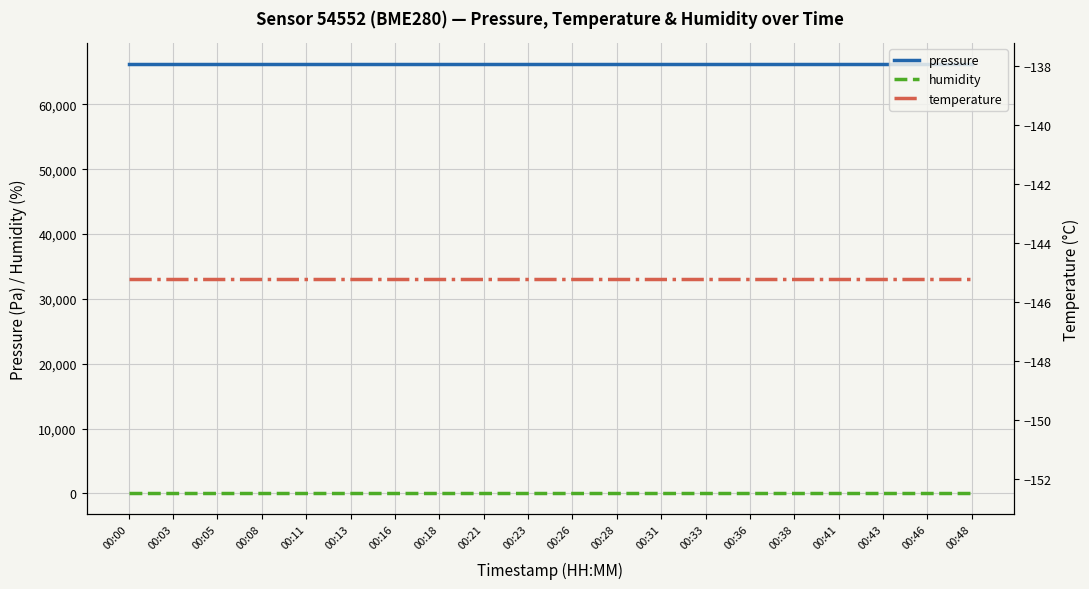

What is the highest value of the temperature series?

-145.2